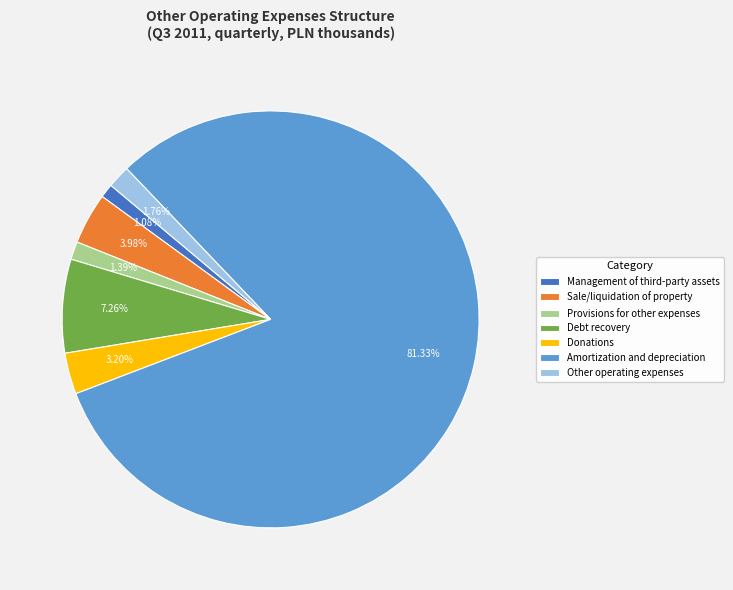

What percentage do Provisions for other expenses and Sale/liquidation of property together represent?

5.4%